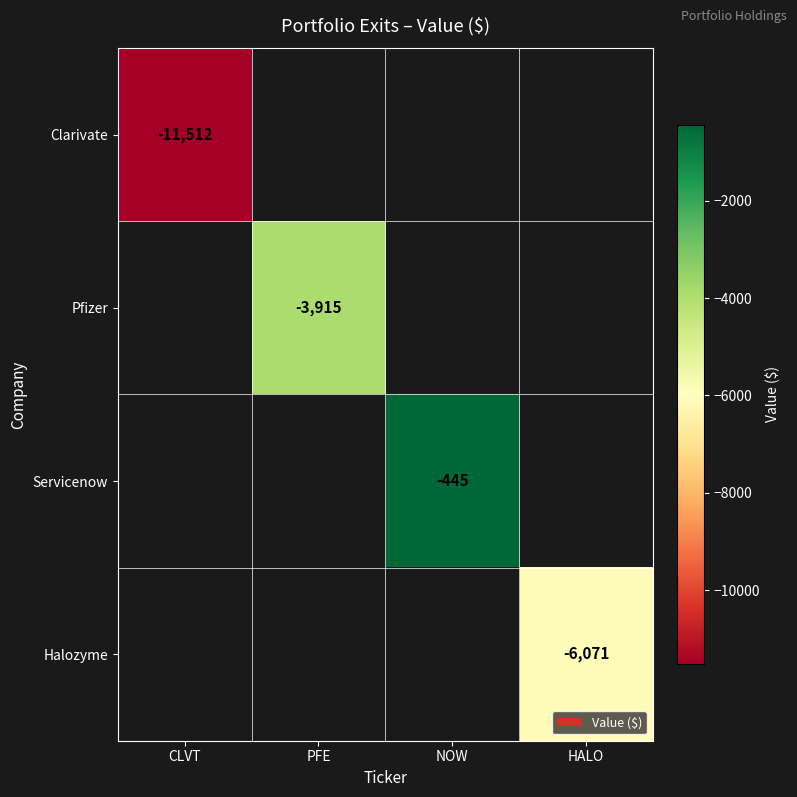

The Clarivate series shows -19477.0 at CLVT. True or false?

False